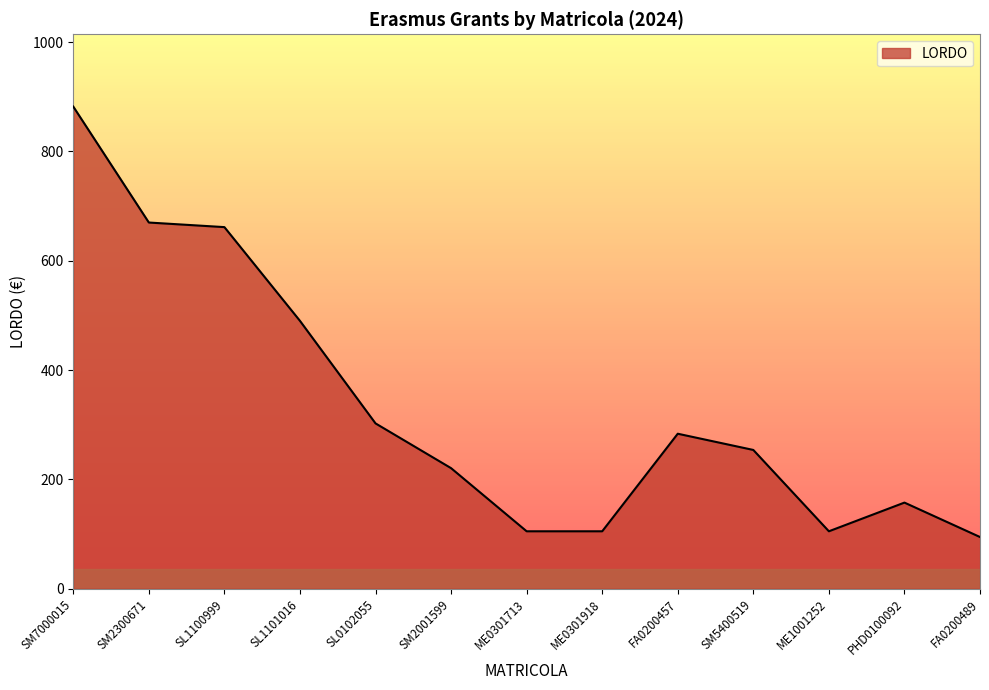

What is the change in value from SM5400519 to FA0200489?

-159.3